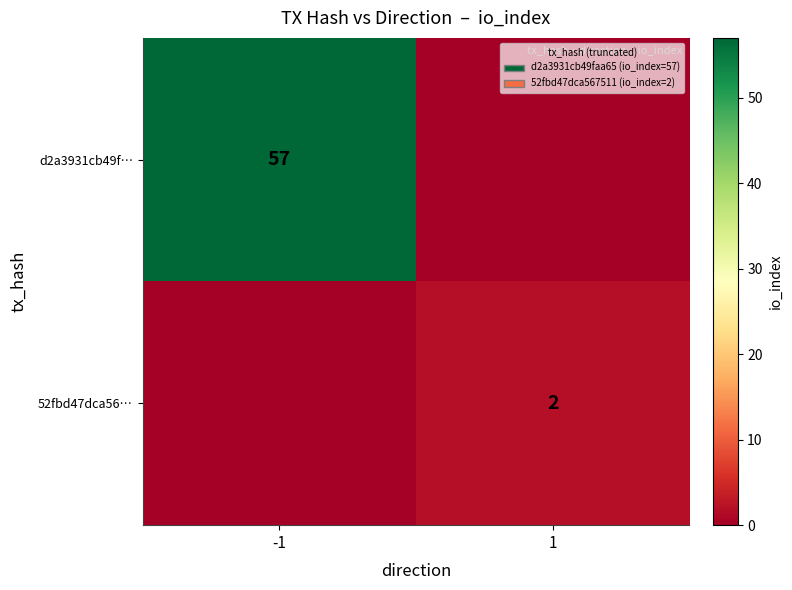

The d2a3931cb49f… series shows 75 at -1. True or false?

False